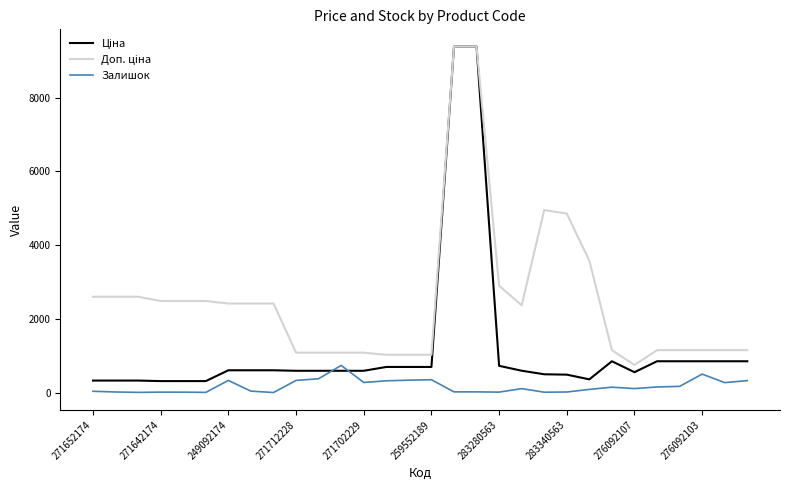

What is the greatest value displayed?

9384.0